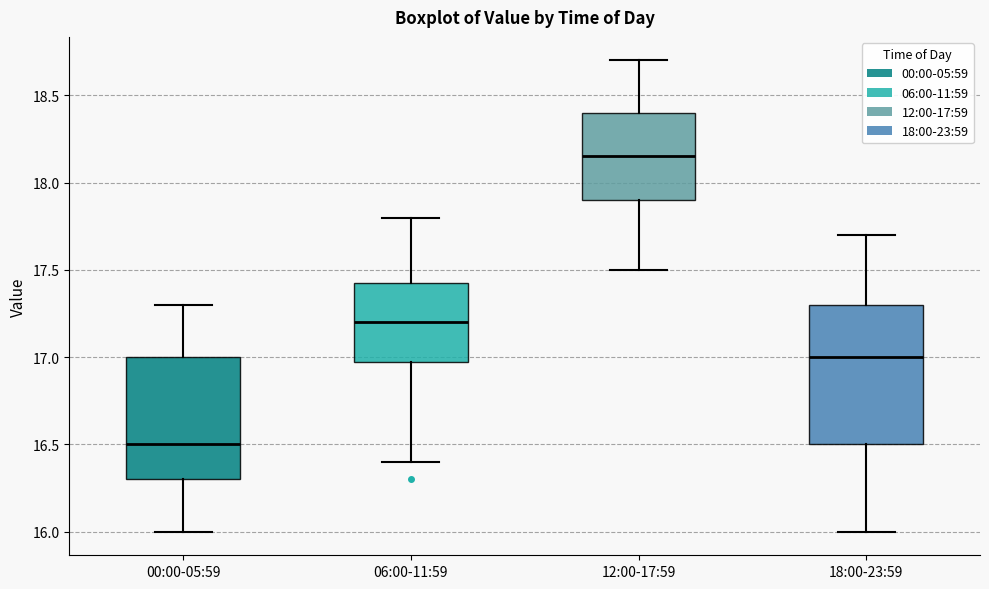

Comparing the boxes themselves (not the whiskers), which one is the tallest?

18:00-23:59